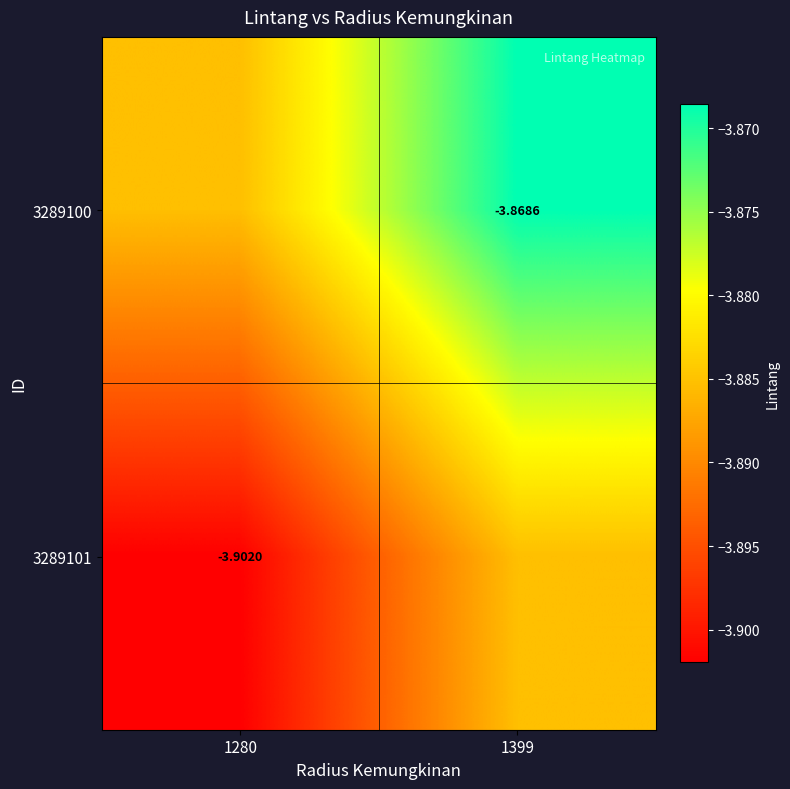

Which series has the largest total across all categories?

3289100